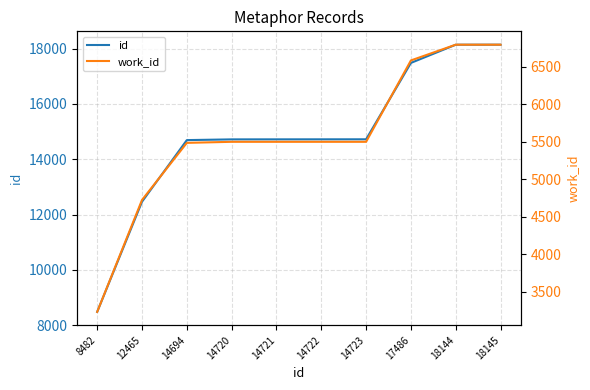

List the labels in order of work_id value, smallest first.

8482, 12465, 14694, 14720, 14721, 14722, 14723, 17486, 18144, 18145